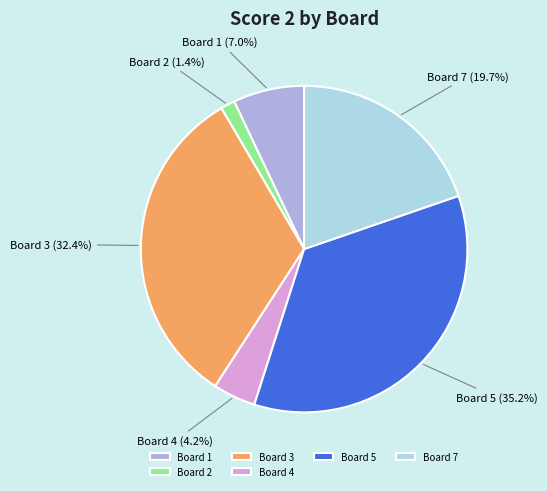

How many segments does this pie chart have?

6